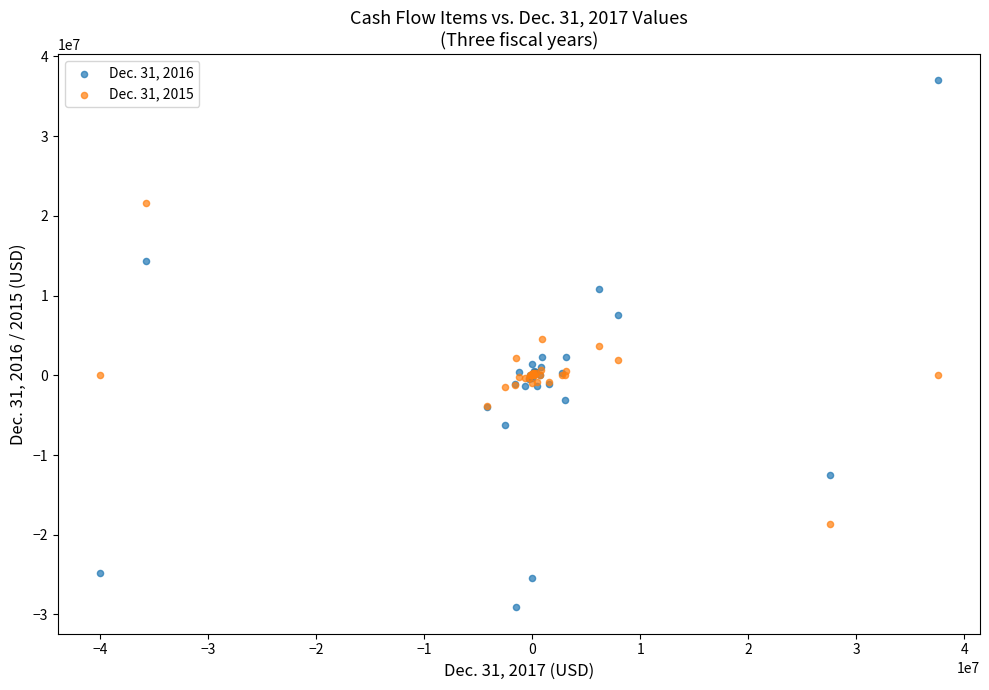

What are all the series names shown in the legend?

Dec. 31, 2016, Dec. 31, 2015